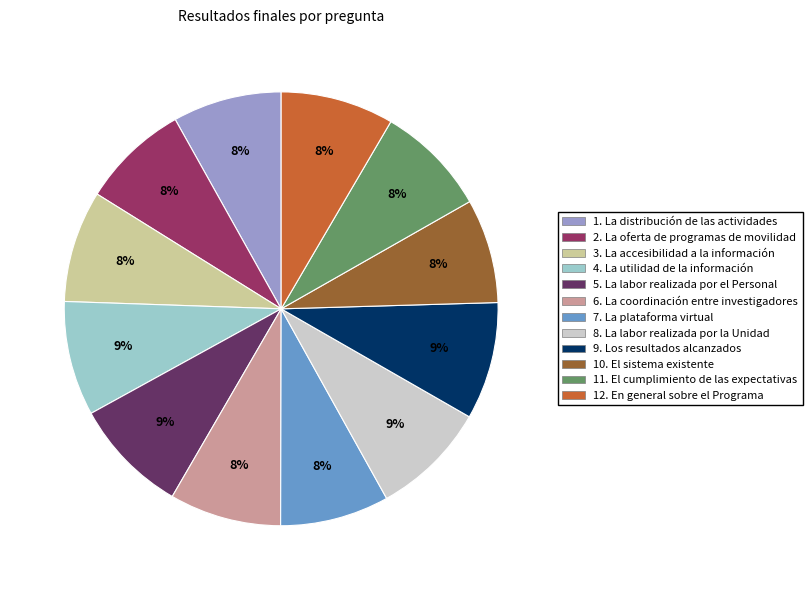

Approximately how many times larger is the value at 7. La plataforma virtual compared to 10. El sistema existente?

1.0